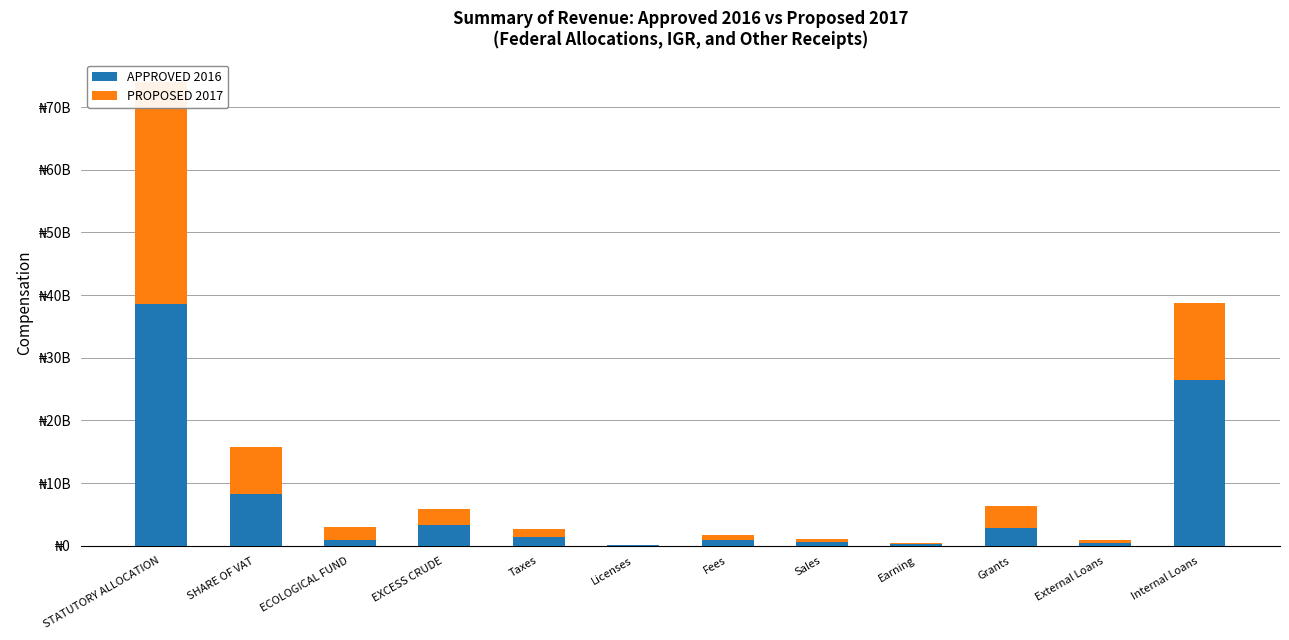

Is it true that PROPOSED 2017 equals 35346866000 at STATUTORY ALLOCATION?

True